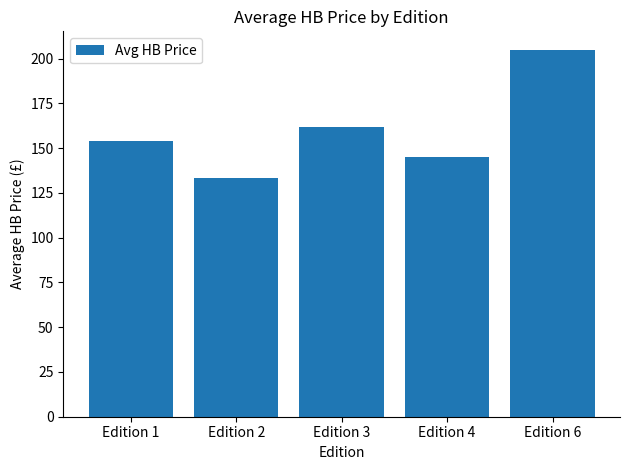

What is the value of the 5th bar from the left?

205.0